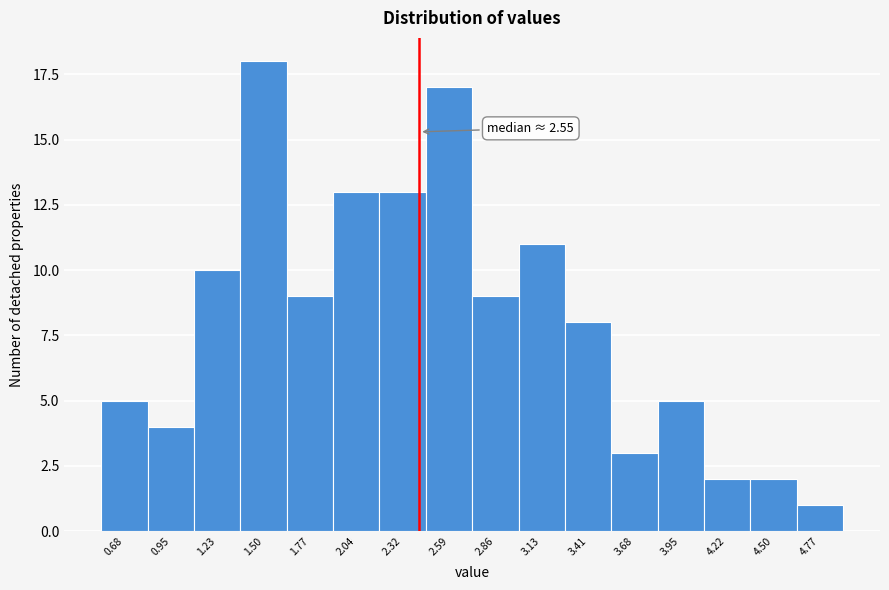

Reading left to right, what are all the values shown in this chart?

5	4	10	18	9	13	13	17	9	11	8	3	5	2	2	1